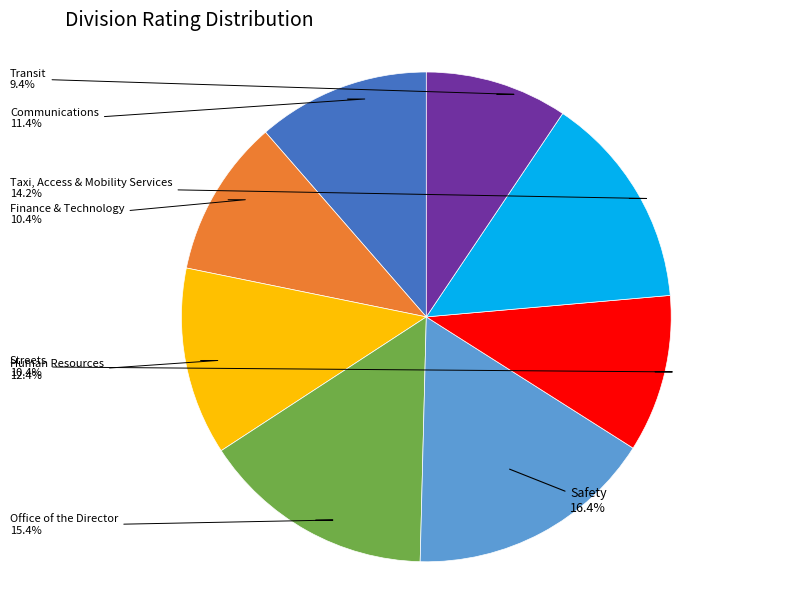

Is there a majority slice in this chart?

No